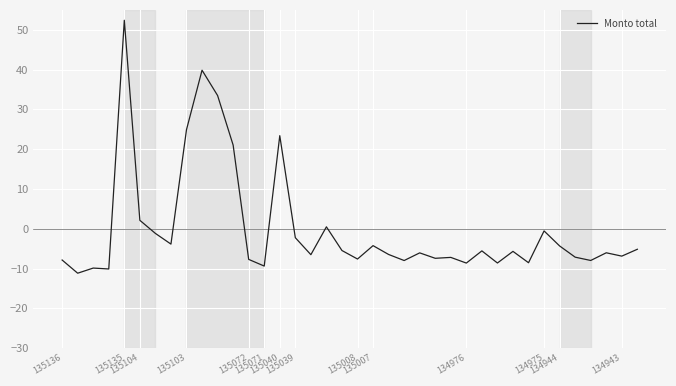

What is the minimum value shown in the chart?

-11.2